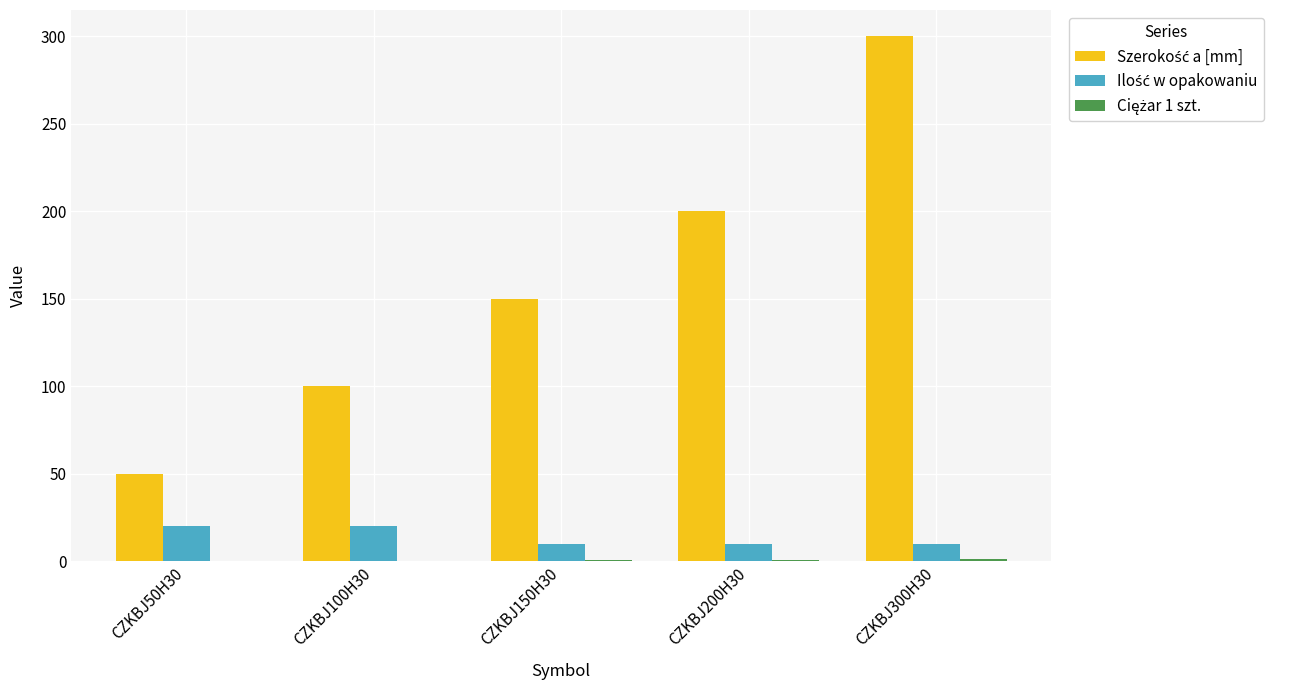

Which category has the highest value across all series?

CZKBJ300H30